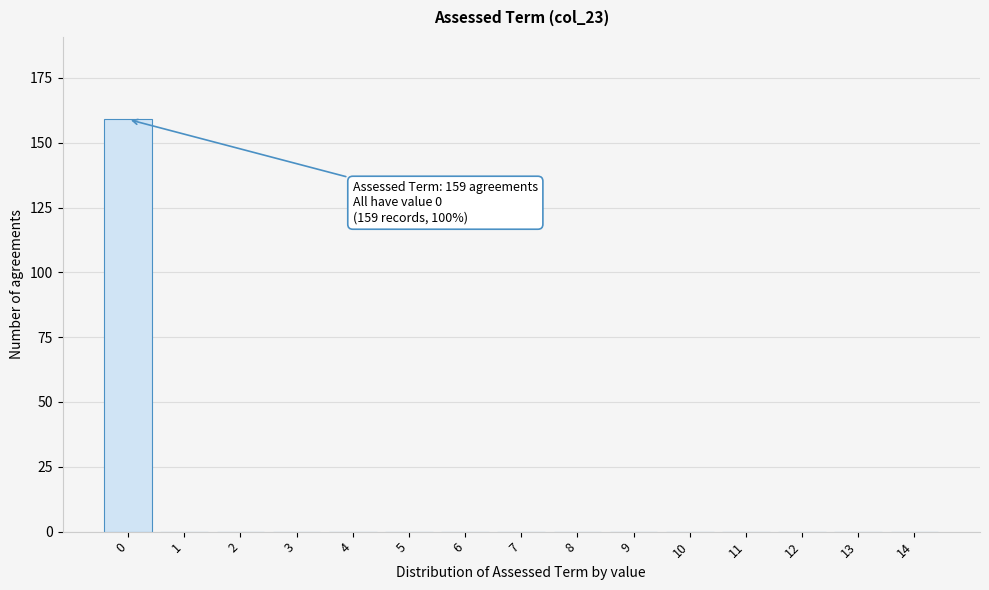

Reading right to left, list all the values displayed in this chart.

14=0	13=0	12=0	11=0	10=0	9=0	8=0	7=0	6=0	5=0	4=0	3=0	2=0	1=0	0=159